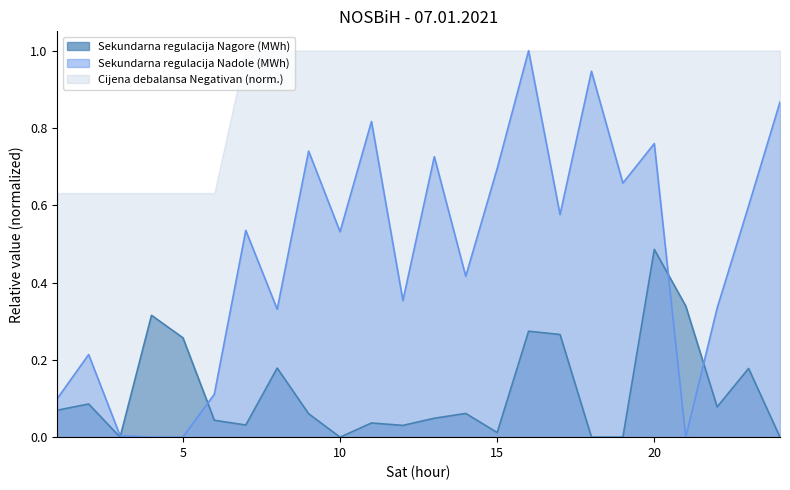

Is it true that Sekundarna regulacija Nadole (MWh) equals 0.0 at 5?

True